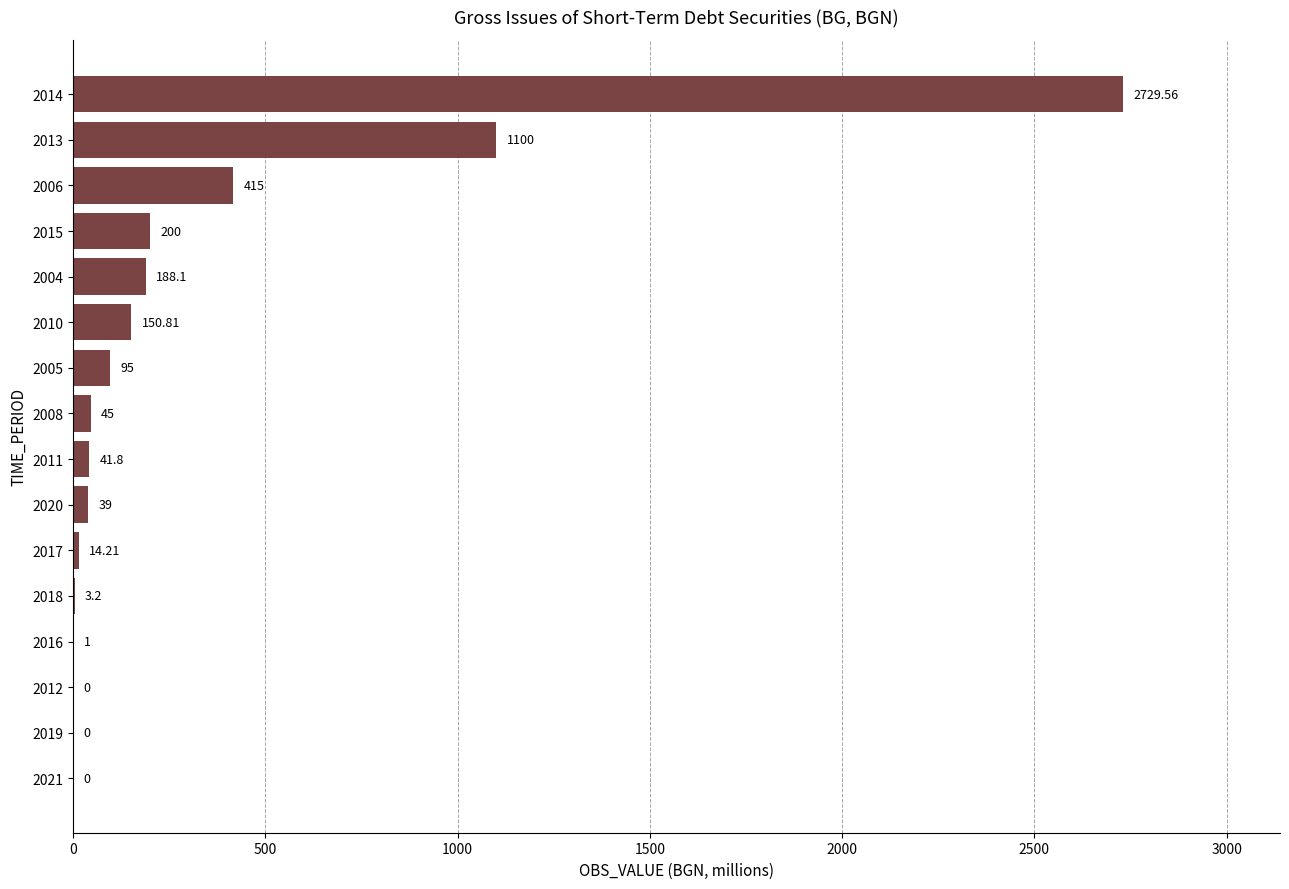

Which has a higher value, 2010 or 2011?

2010